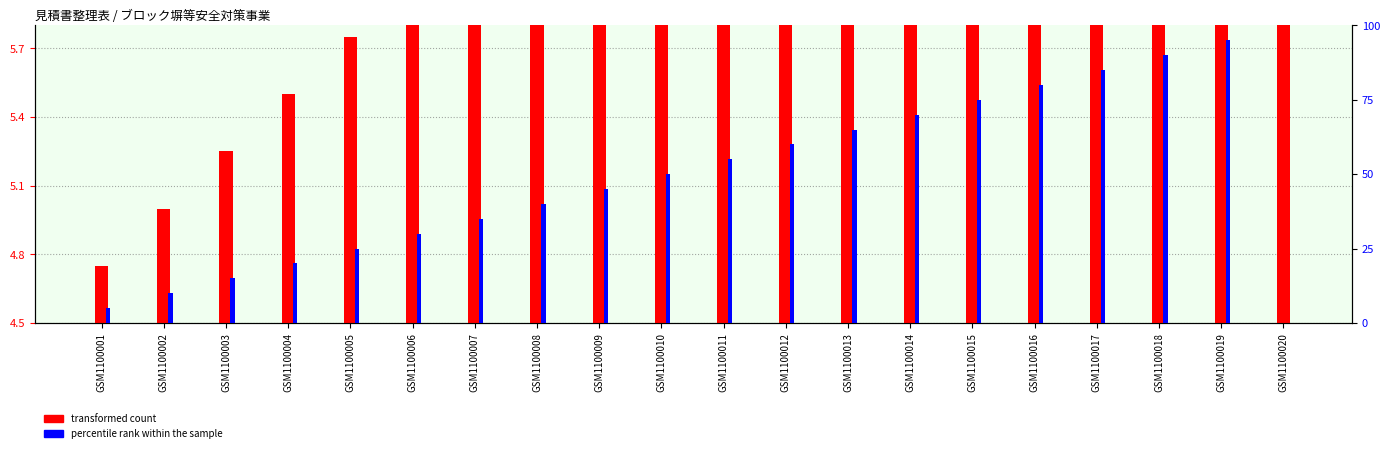

How many categories are shown in the chart?

20